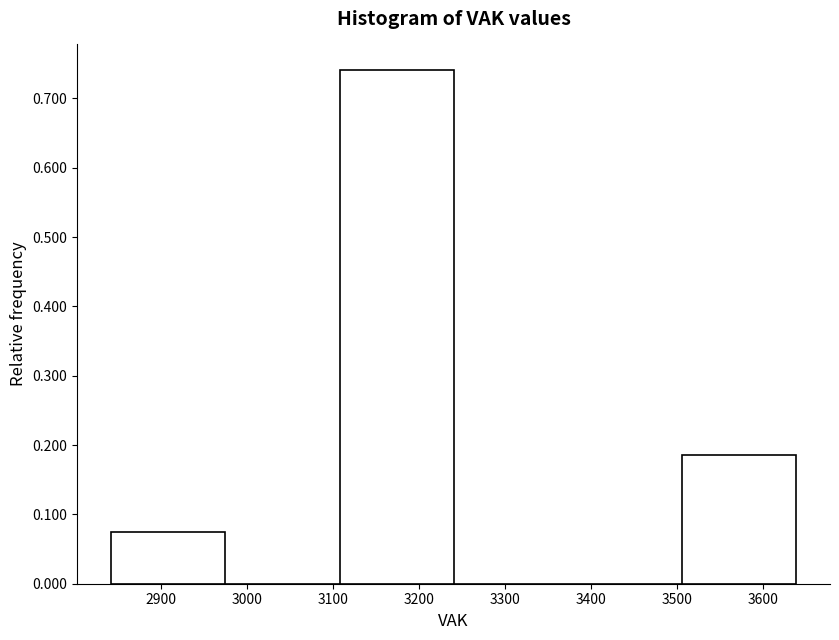

Reading left to right, transcribe this chart: for each bar, give the range it covers on the x-axis and its height. Neither the bar edges nor the heights are printed on the chart, so give them approximately, as read against the axes.

2840 to 2970: 0.07
2970 to 3110: 0
3110 to 3240: 0.74
3240 to 3370: 0
3370 to 3510: 0
3510 to 3640: 0.19